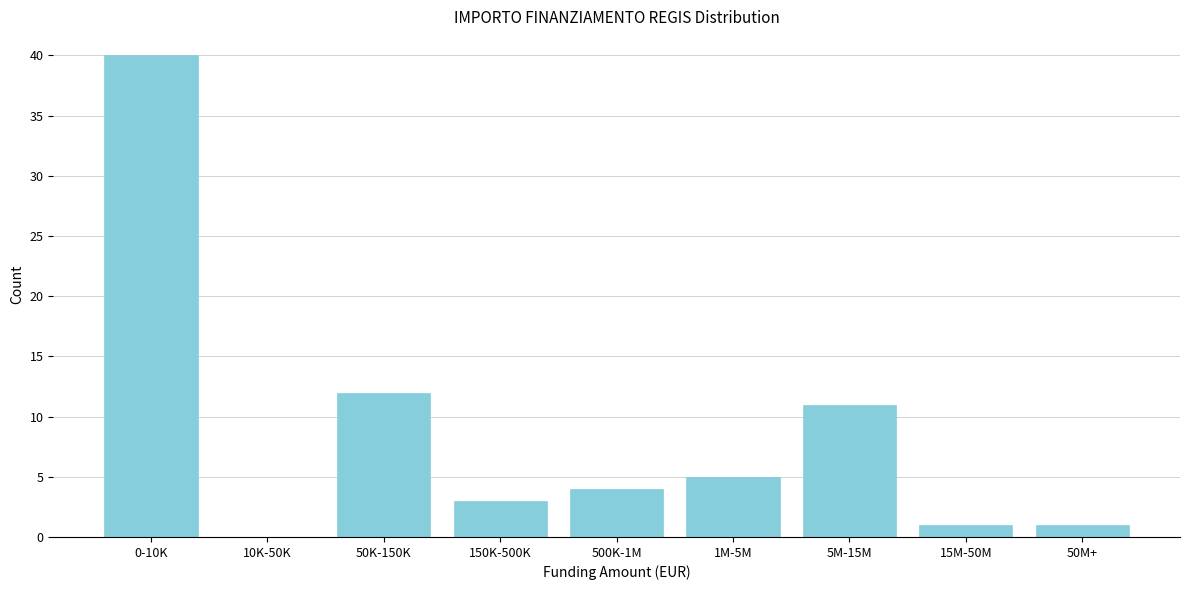

Reading right to left, what are all the values shown in this chart?

50M+=1	15M-50M=1	5M-15M=11	1M-5M=5	500K-1M=4	150K-500K=3	50K-150K=12	10K-50K=0	0-10K=40